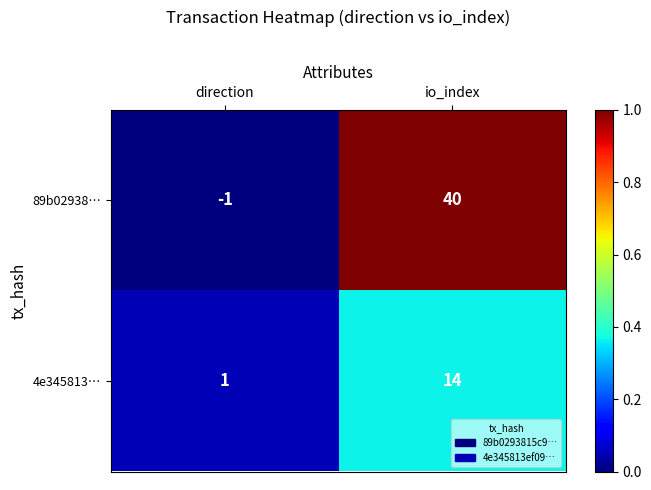

Reading left to right, transcribe all the data shown in this chart.

89b02938…: -1	40
4e345813…: 1	14